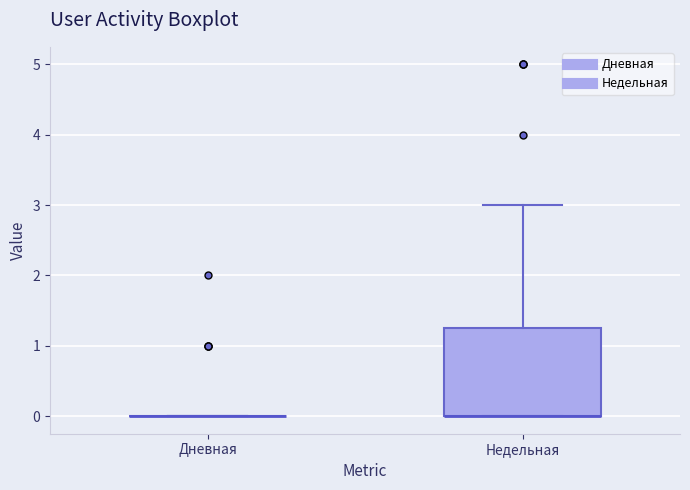

Reading left to right, transcribe this box plot: for each box, give where its median line is, the range the box spans, and where its two whiskers end, as read against the y-axis. The values are not printed on the chart, so give them approximately, as read against the axis.

Дневная: box collapsed to a line at 0.0, whiskers 0.0 to 0.0
Недельная: median 0.0 (drawn on the box's lower edge), box 0.0 to 1.3, whiskers 0.0 to 3.0